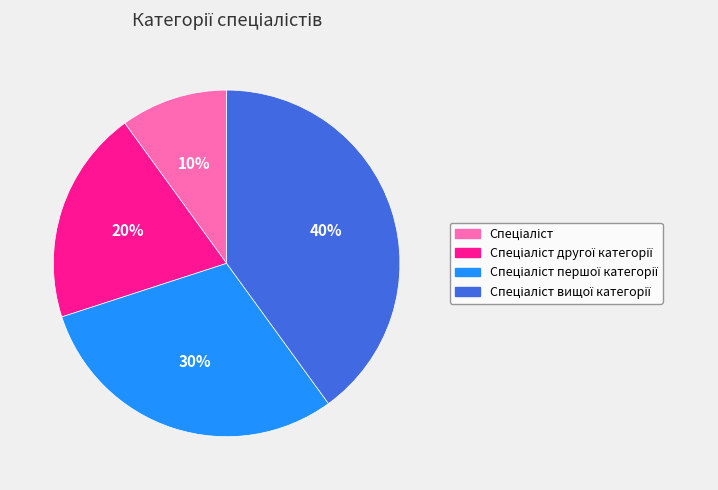

Is there a majority slice in this chart?

No